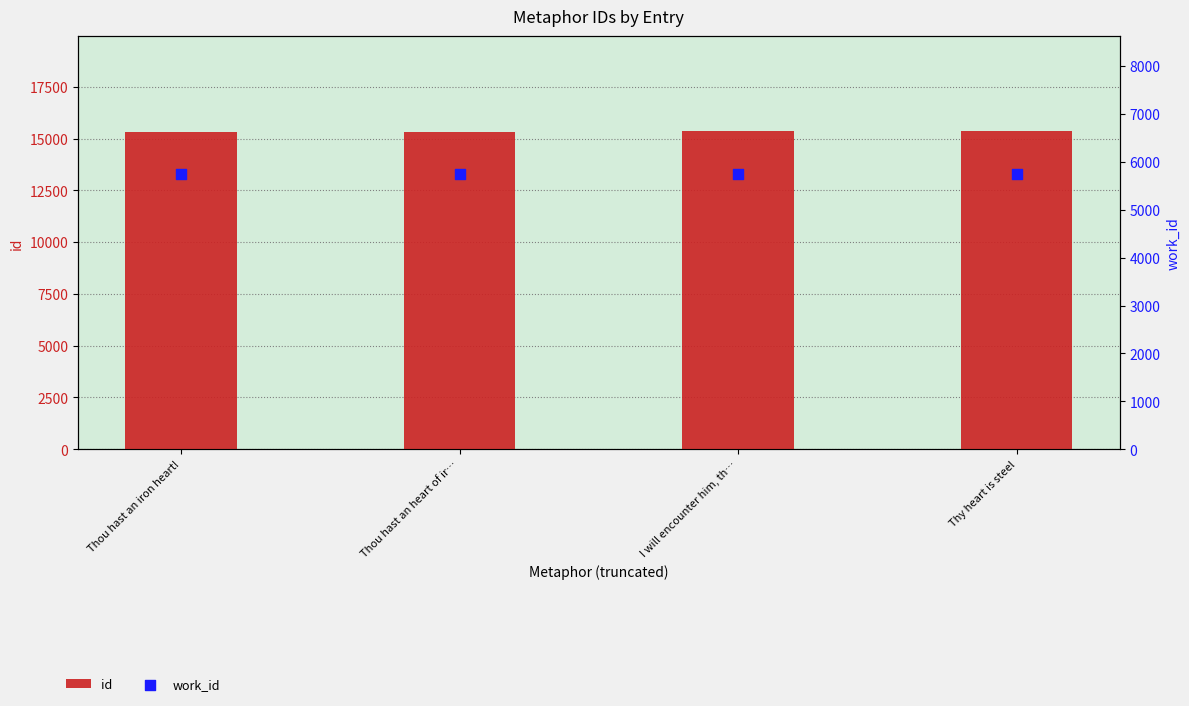

At which category is the sum across all series the highest?

Thy heart is steel